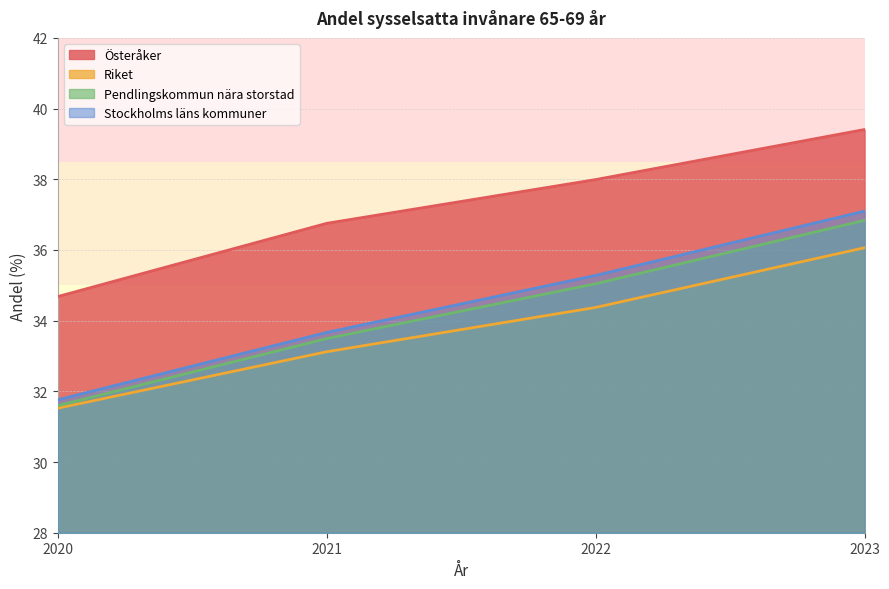

True or false: Riket has more than 1 points higher than both neighbors.

False